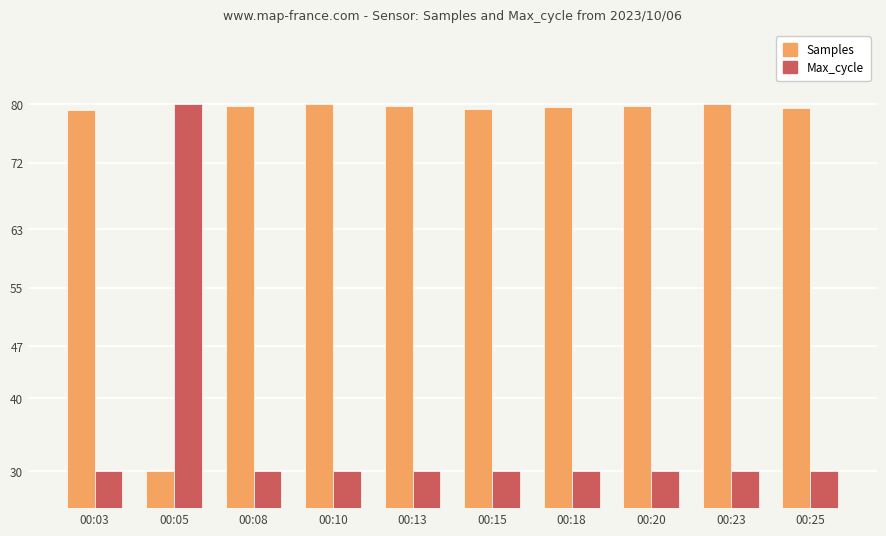

Count the number of categories in the chart.

10